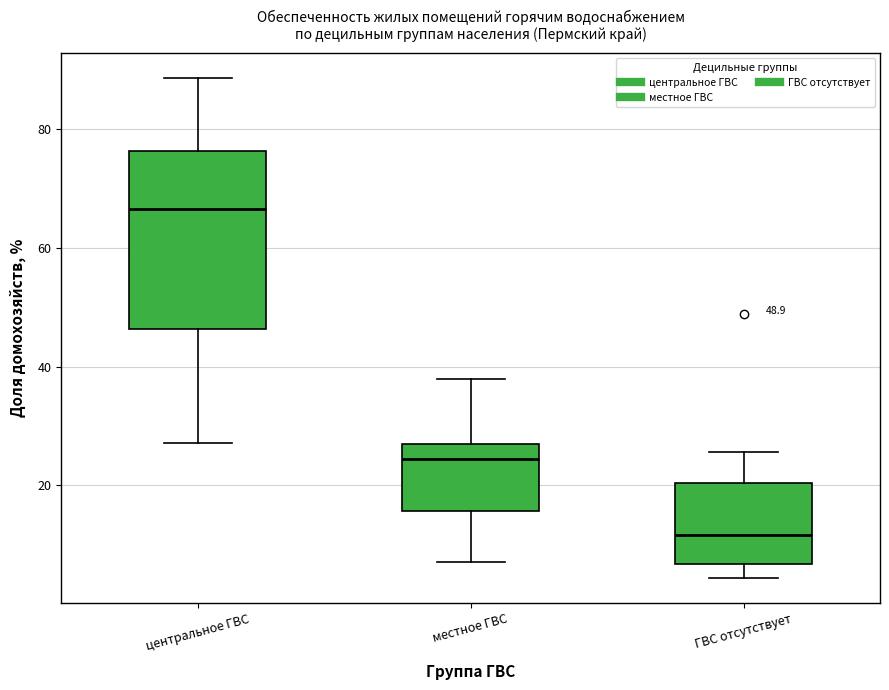

Comparing the boxes themselves (not the whiskers), which one is the tallest?

центральное ГВС